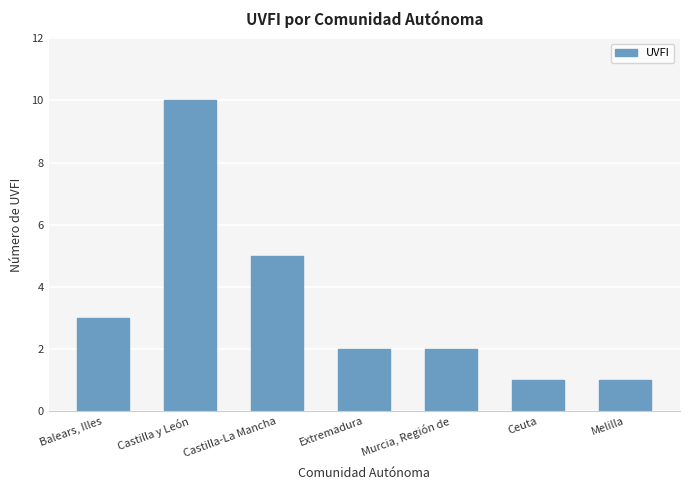

Reading left to right, list all the values displayed in this chart.

Balears, Illes=3	Castilla y León=10	Castilla-La Mancha=5	Extremadura=2	Murcia, Región de=2	Ceuta=1	Melilla=1